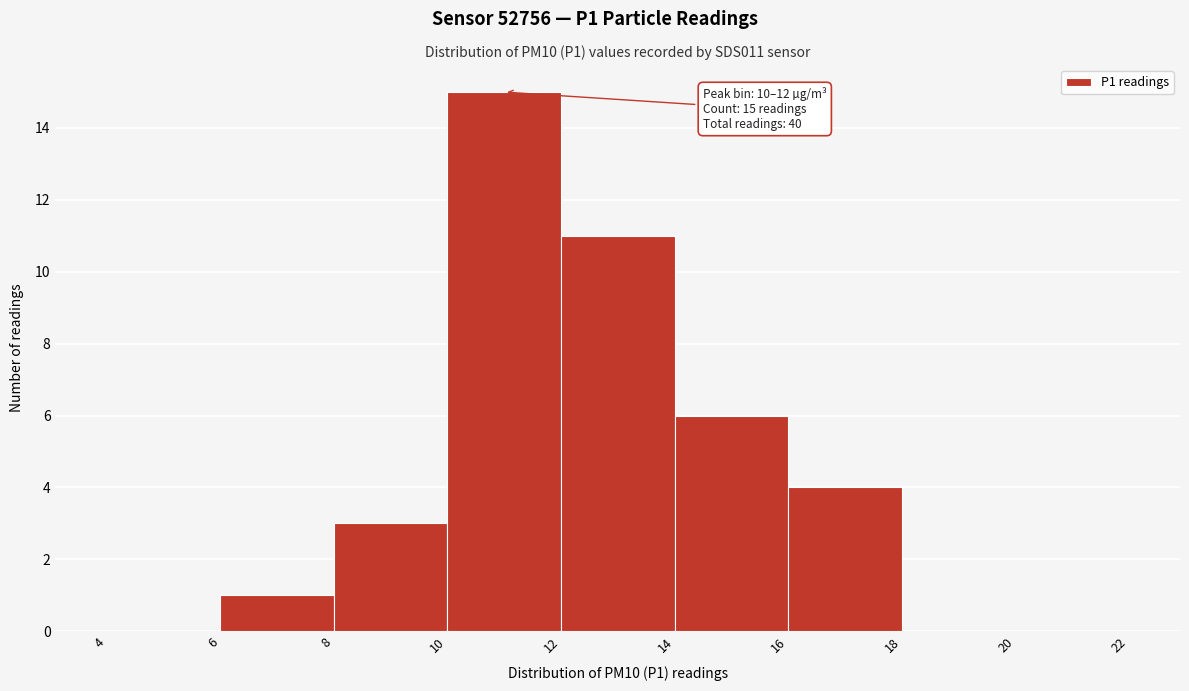

Over which range of the x-axis is the bar tallest?

10 to 12